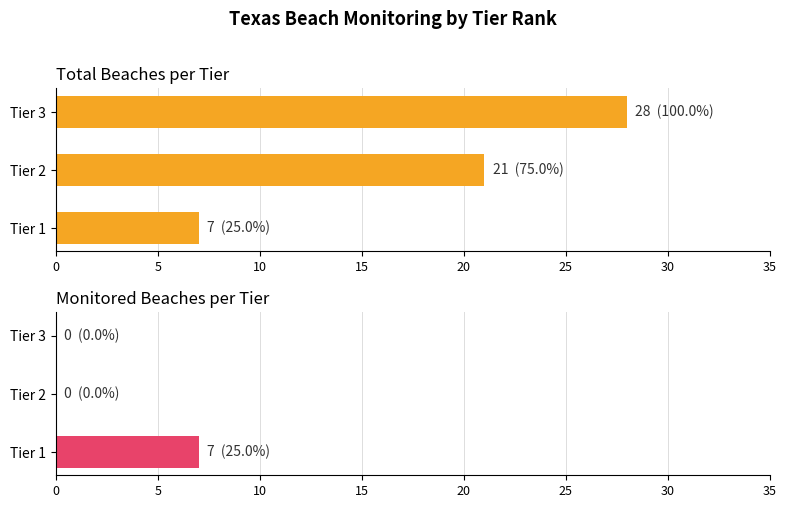

What is the difference between the highest and lowest values at Tier 2?

21